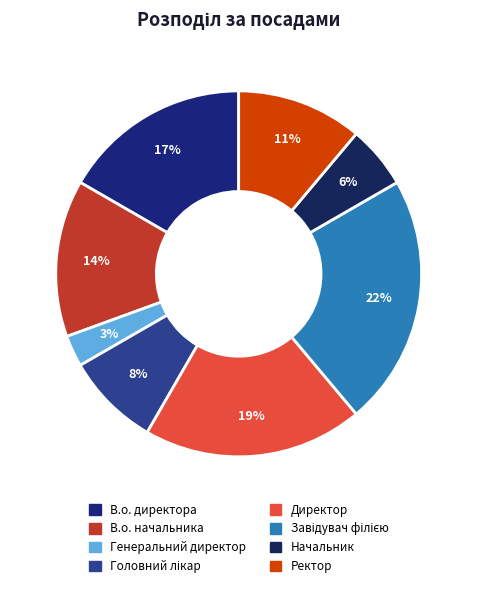

How many segments does this pie chart have?

8